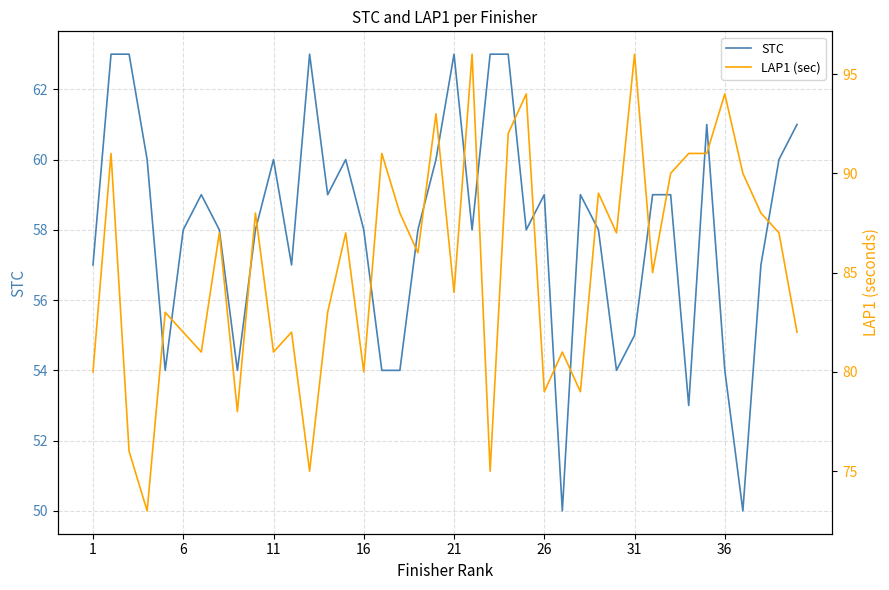

The STC series shows 99 at 6. True or false?

False